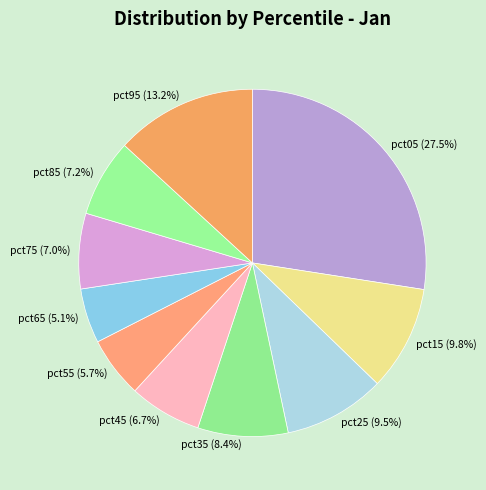

How many slices are in this pie chart?

10